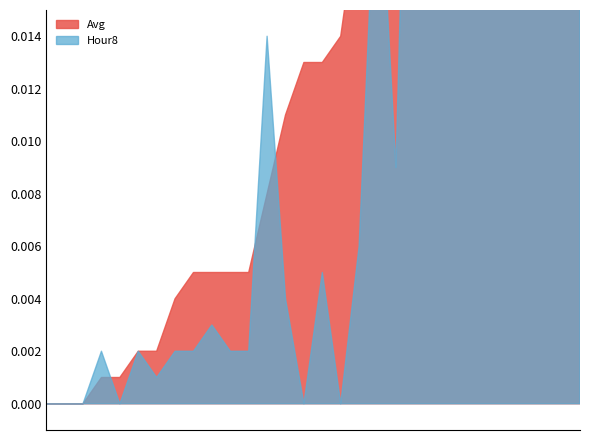

Reading right to left, extract all data points from this chart.

Avg: 0.0	0.0	0.0	0.0	0.0	0.0	0.0	0.0	0.0	0.0	0.0	0.0	0.0	0.0	0.0	0.0	0.0	0.0	0.0	0.0	0.0	0.0	0.0	0.0	0.1	0.1	0.0	0.1	0.0	0.1
Hour8: 0.0	0.0	0.0	0.0	0.0	0.0	0.0	0.0	0.0	0.0	0.0	0.0	0.0	0.0	0.0	0.0	0.0	0.0	0.0	0.0	0.0	0.1	0.0	0.1	0.1	0.1	0.1	0.1	0.0	0.1